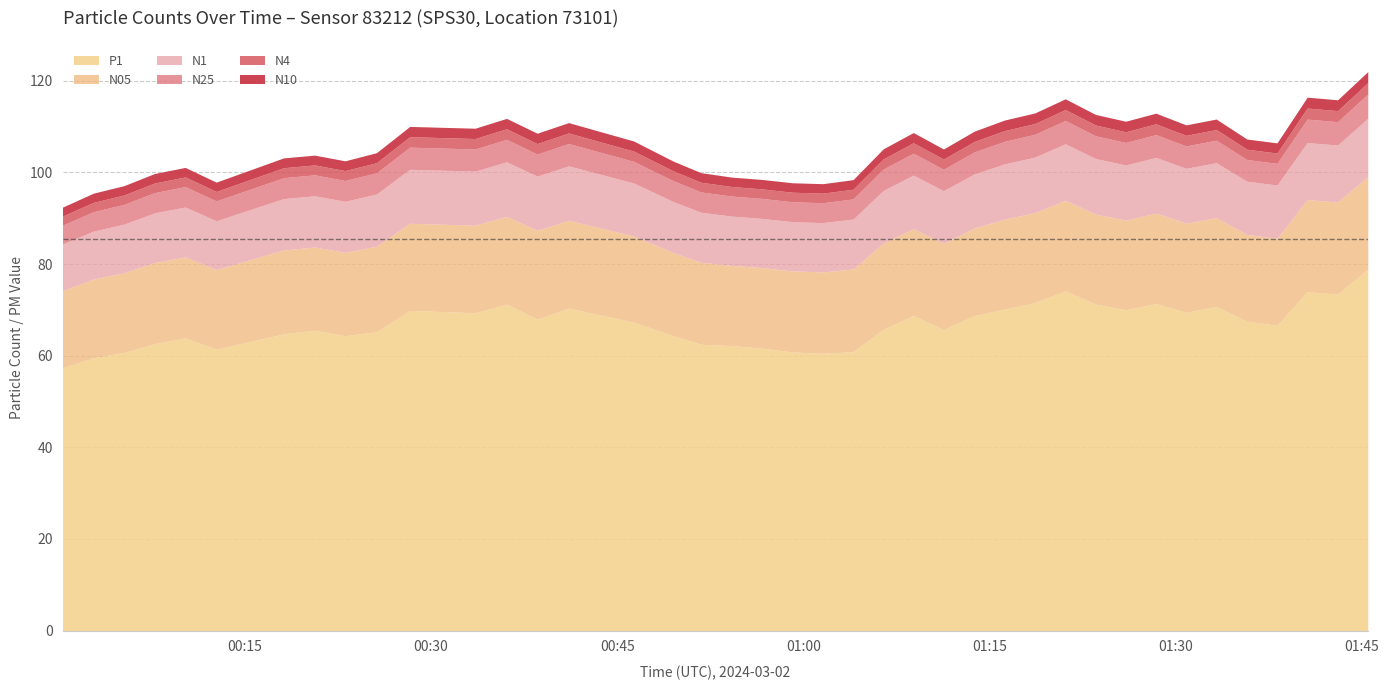

The P1 series shows 65.8 at 23. True or false?

True